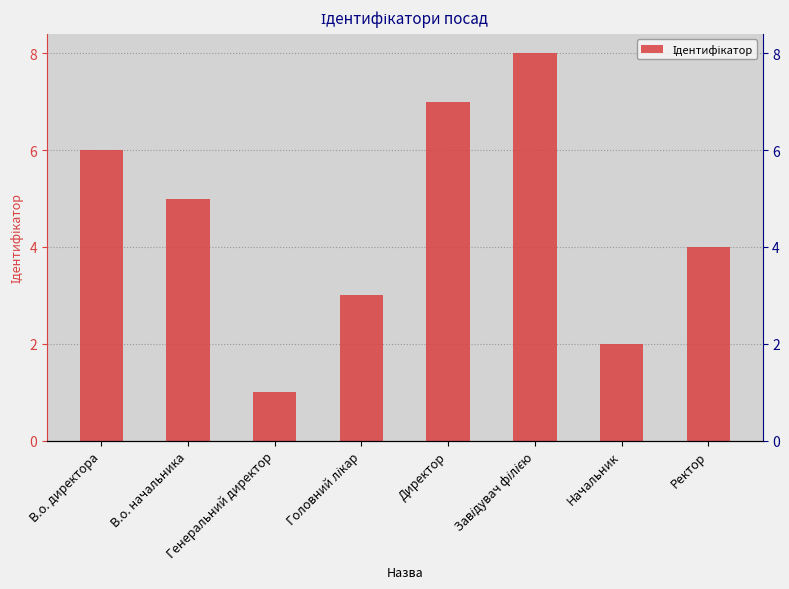

What is the sum of all values?

36